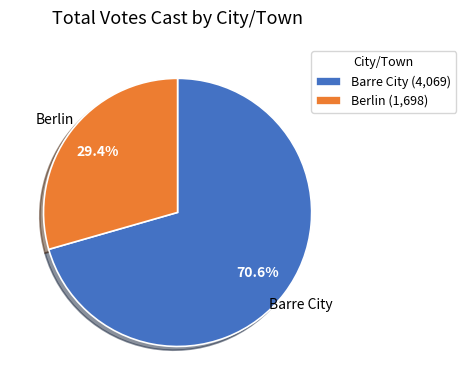

How many segments does this pie chart have?

2